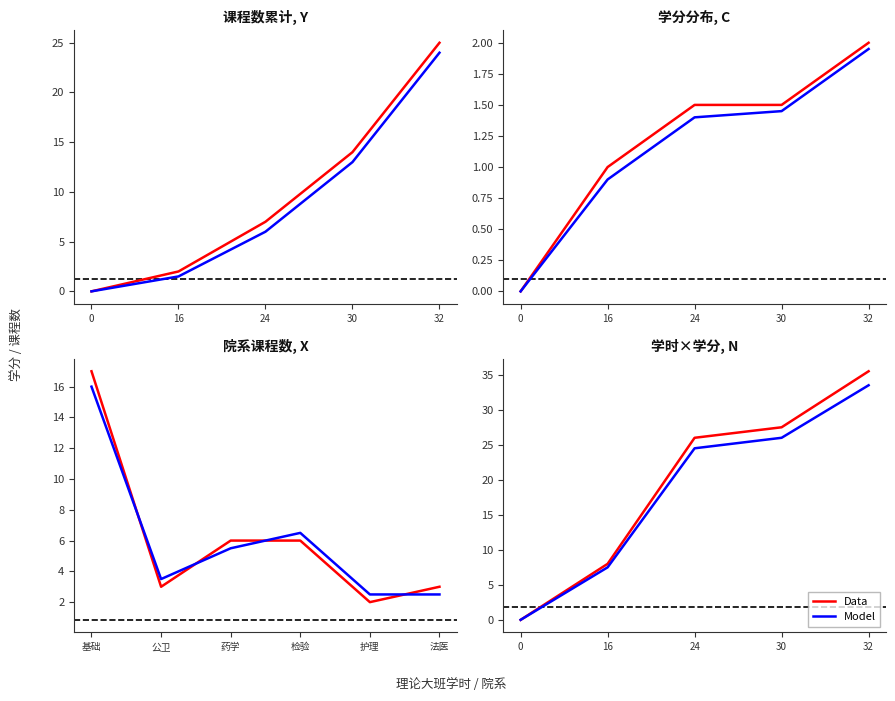

Rank the categories by Model value from highest to lowest.

32, 30, 24, 16, 0